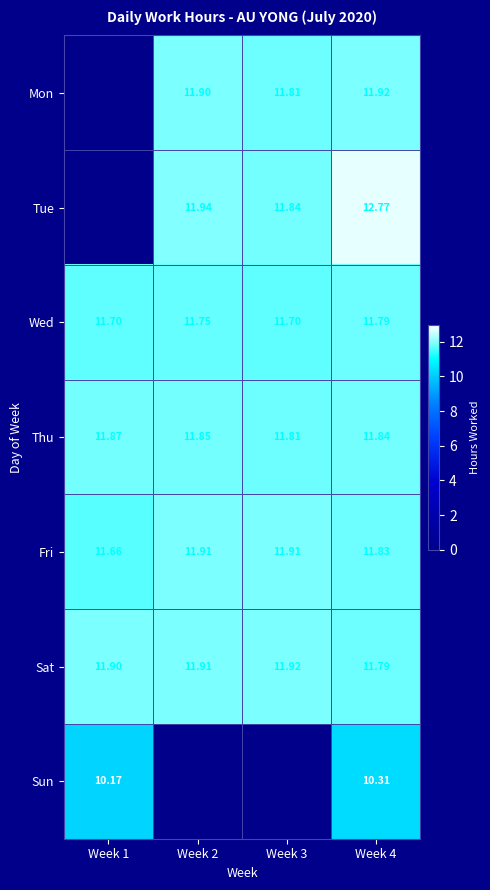

How many categories are shown in the chart?

4